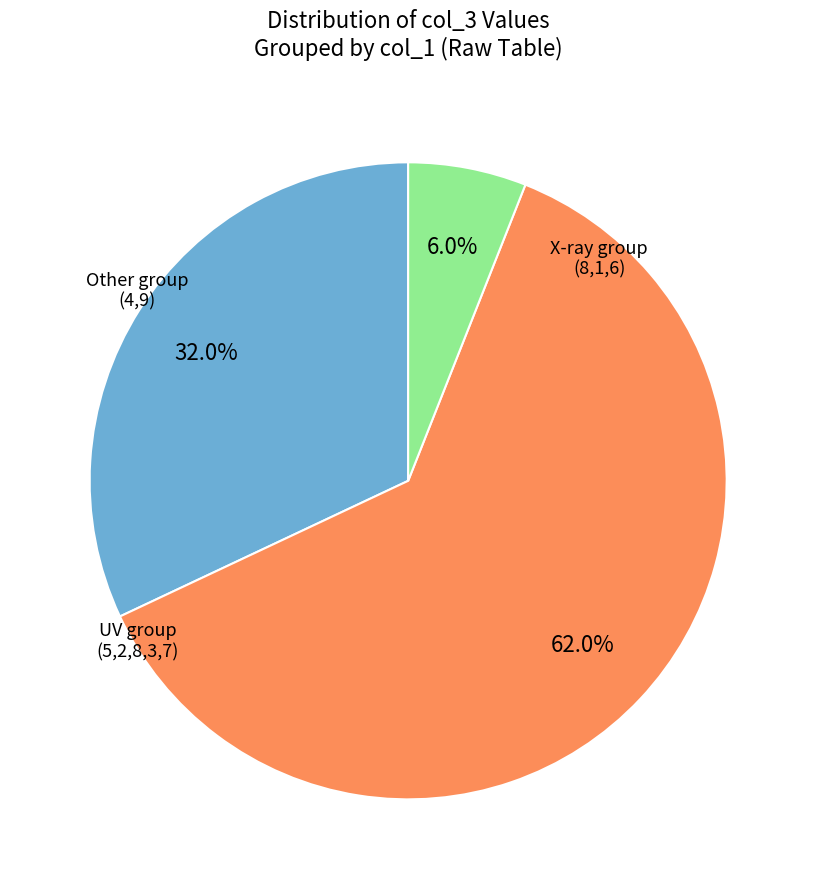

Is there any slice that represents more than half of the pie?

Yes